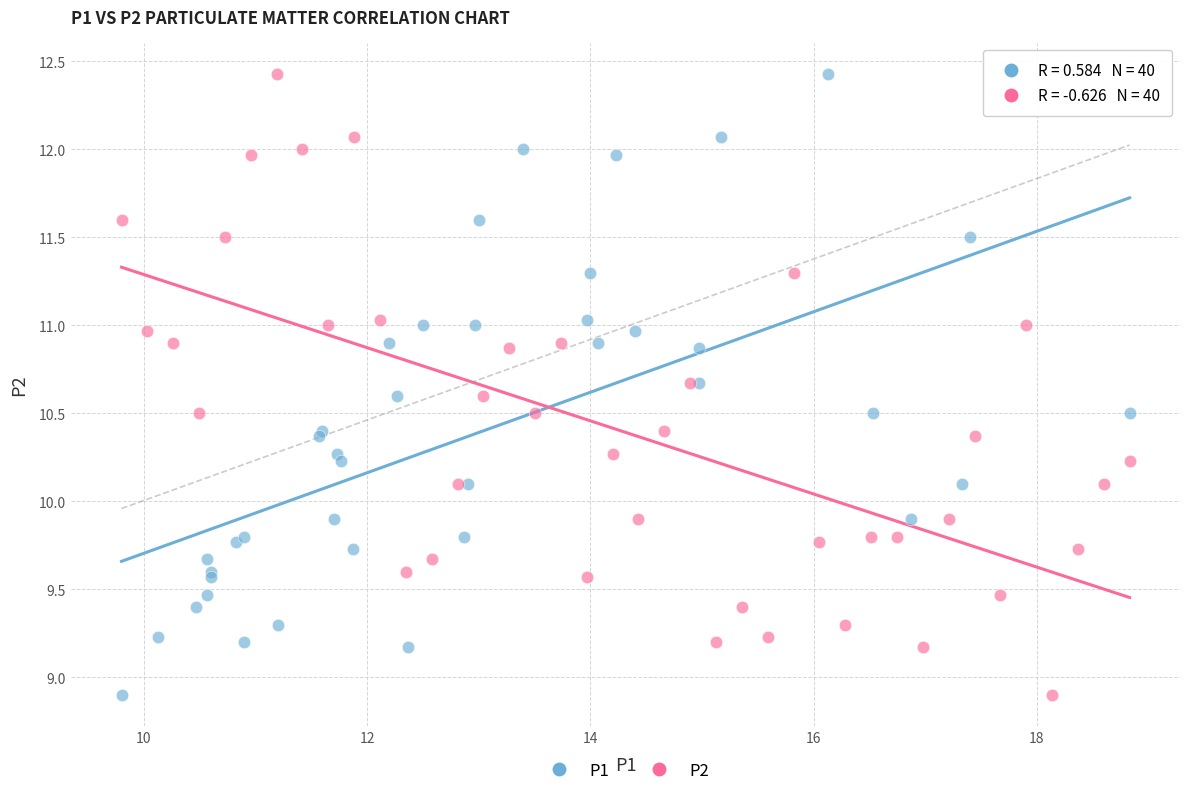

What are all the series names shown in the legend?

P1, P2